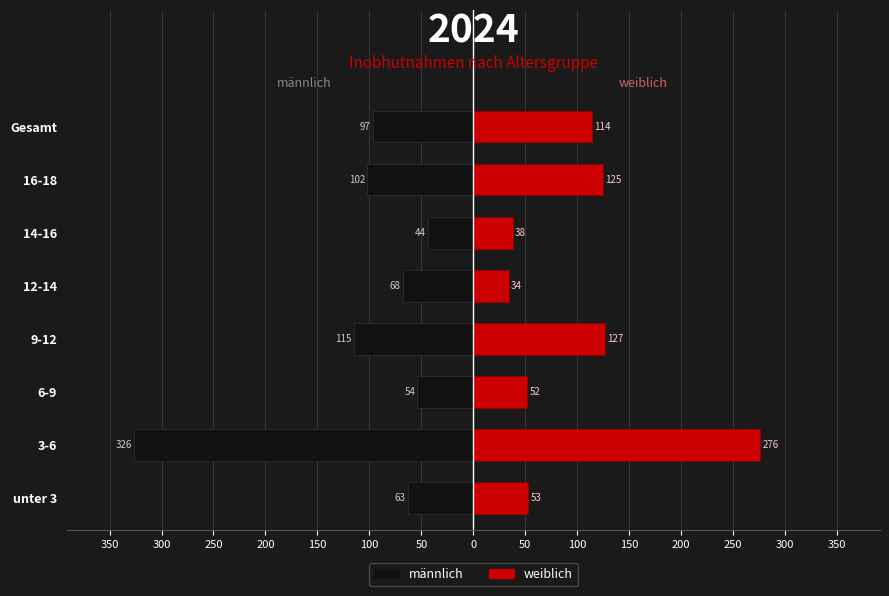

How many values in the männlich series are below -68?

4